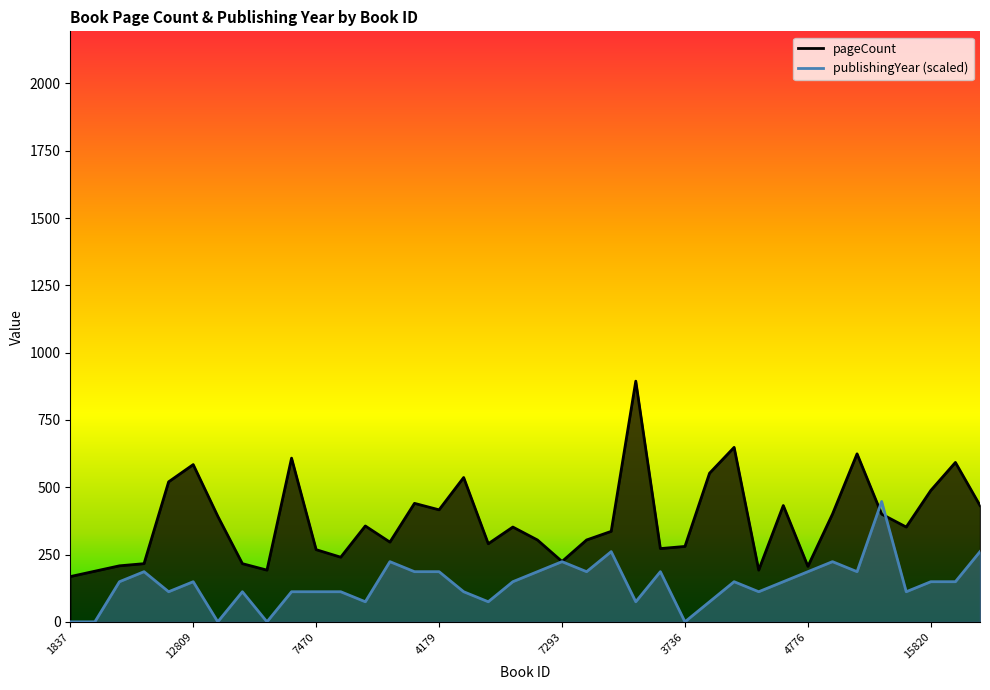

Rank the categories by publishingYear value from lowest to highest.

1837, 10304, 7700, 14119, 3736, 1085, 357, 12178, 17054, 1287, 8475, 10282, 7470, 15156, 18773, 161, 10696, 9731, 12809, 6248, 11679, 7331, 15820, 7389, 15877, 4178, 4179, 15218, 14718, 7571, 4776, 14776, 18512, 7293, 2476, 143, 2538, 16064